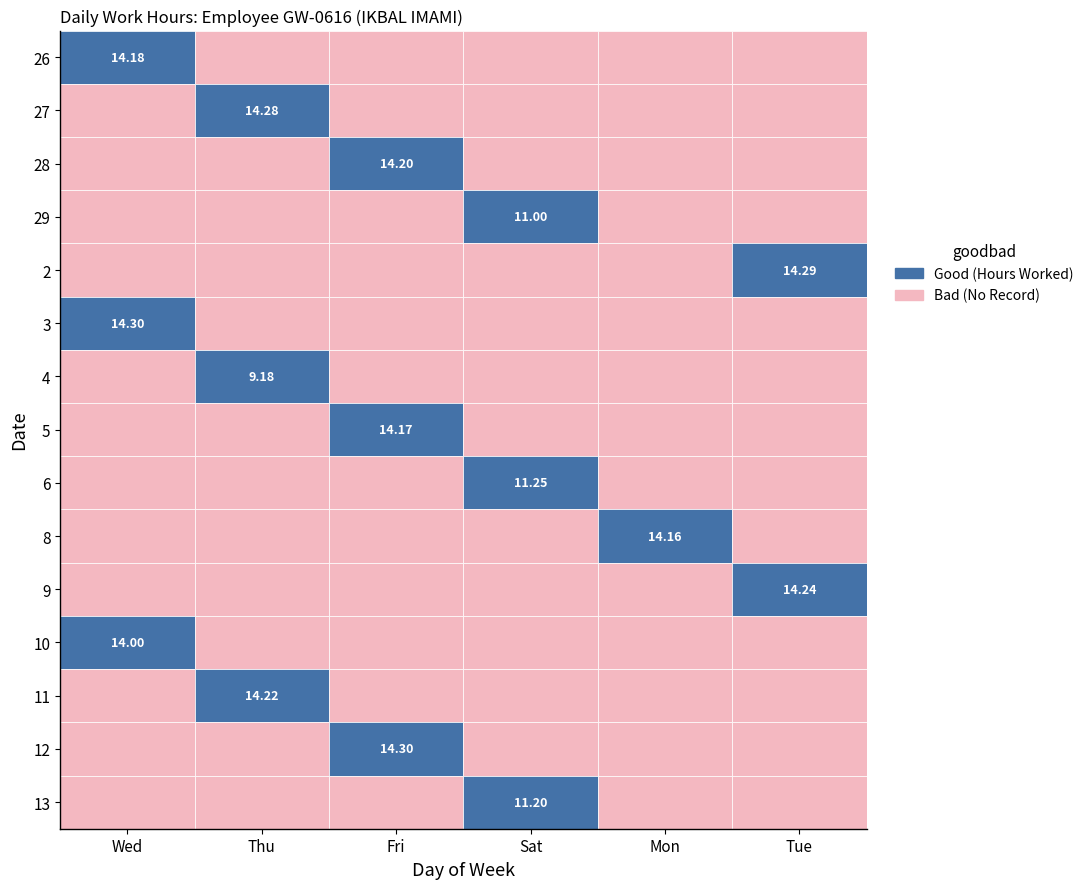

Which category has the lowest value in the 27 series?

Wed